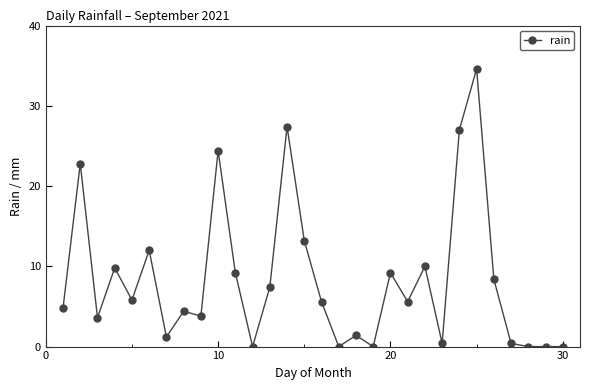

Is this an area chart (filled region under the line)?

No